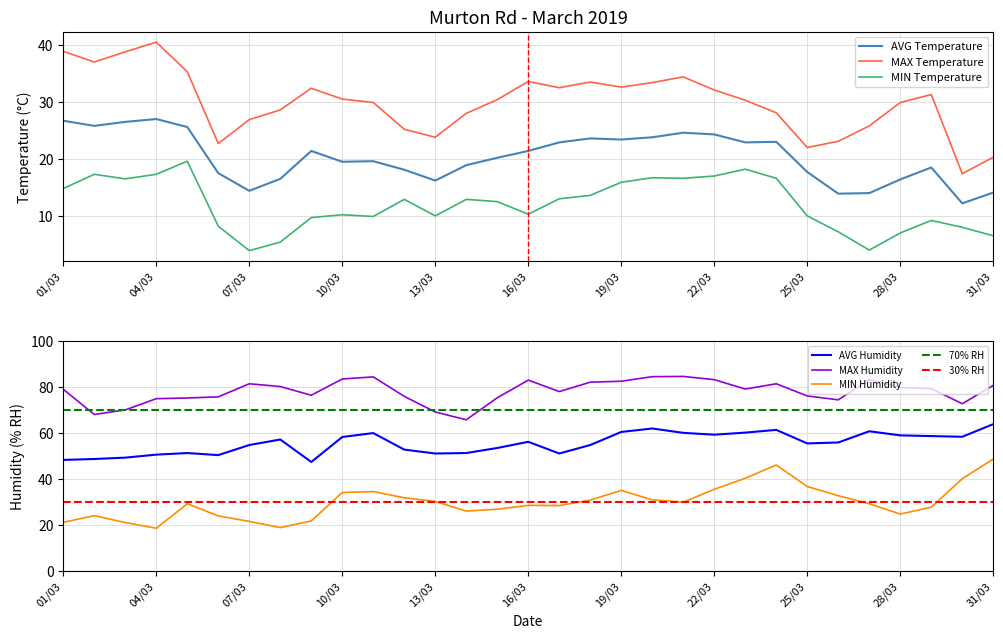

Reading left to right, list all the values displayed in this chart.

AVG Temperature: 01/03=26.7	02/03=25.8	03/03=26.5	04/03=27.0	05/03=25.6	06/03=17.5	07/03=14.4	08/03=16.5	09/03=21.4	10/03=19.5	11/03=19.6	12/03=18.1	13/03=16.2	14/03=18.9	15/03=20.2	16/03=21.4	17/03=22.9	18/03=23.6	19/03=23.4	20/03=23.8	21/03=24.6	22/03=24.3	23/03=22.9	24/03=23.0	25/03=17.7	26/03=13.9	27/03=14.0	28/03=16.4	29/03=18.5	30/03=12.2	31/03=14.1
MAX Temperature: 01/03=38.9	02/03=37.0	03/03=38.8	04/03=40.5	05/03=35.3	06/03=22.7	07/03=26.9	08/03=28.6	09/03=32.4	10/03=30.5	11/03=29.9	12/03=25.2	13/03=23.8	14/03=28.0	15/03=30.4	16/03=33.6	17/03=32.5	18/03=33.5	19/03=32.6	20/03=33.4	21/03=34.4	22/03=32.1	23/03=30.3	24/03=28.1	25/03=22.0	26/03=23.1	27/03=25.8	28/03=29.9	29/03=31.3	30/03=17.4	31/03=20.3
MIN Temperature: 01/03=14.8	02/03=17.3	03/03=16.5	04/03=17.3	05/03=19.6	06/03=8.2	07/03=3.9	08/03=5.4	09/03=9.7	10/03=10.2	11/03=9.9	12/03=12.9	13/03=10.0	14/03=12.9	15/03=12.5	16/03=10.3	17/03=13.0	18/03=13.6	19/03=15.9	20/03=16.7	21/03=16.6	22/03=17.0	23/03=18.2	24/03=16.6	25/03=10.0	26/03=7.2	27/03=4.0	28/03=7.0	29/03=9.2	30/03=8.0	31/03=6.5
AVG Humidity: 01/03=48.3	02/03=48.7	03/03=49.3	04/03=50.6	05/03=51.3	06/03=50.4	07/03=54.8	08/03=57.2	09/03=47.4	10/03=58.3	11/03=60.0	12/03=52.8	13/03=51.1	14/03=51.3	15/03=53.5	16/03=56.2	17/03=51.1	18/03=54.8	19/03=60.5	20/03=62.0	21/03=60.1	22/03=59.3	23/03=60.2	24/03=61.4	25/03=55.5	26/03=55.9	27/03=60.8	28/03=59.0	29/03=58.7	30/03=58.4	31/03=63.9
MAX Humidity: 01/03=79.1	02/03=68.1	03/03=70.1	04/03=75.0	05/03=75.3	06/03=75.8	07/03=81.5	08/03=80.3	09/03=76.5	10/03=83.6	11/03=84.5	12/03=76.0	13/03=69.2	14/03=65.8	15/03=75.4	16/03=83.1	17/03=78.1	18/03=82.2	19/03=82.6	20/03=84.6	21/03=84.7	22/03=83.3	23/03=79.2	24/03=81.5	25/03=76.2	26/03=74.5	27/03=83.3	28/03=79.9	29/03=79.4	30/03=72.8	31/03=80.8
MIN Humidity: 01/03=21.1	02/03=24.0	03/03=21.0	04/03=18.5	05/03=29.2	06/03=23.9	07/03=21.5	08/03=18.8	09/03=21.7	10/03=34.1	11/03=34.5	12/03=31.8	13/03=30.2	14/03=26.0	15/03=26.8	16/03=28.5	17/03=28.4	18/03=30.8	19/03=35.0	20/03=30.9	21/03=29.9	22/03=35.5	23/03=40.3	24/03=46.1	25/03=36.7	26/03=32.7	27/03=29.2	28/03=24.7	29/03=27.7	30/03=40.1	31/03=48.7